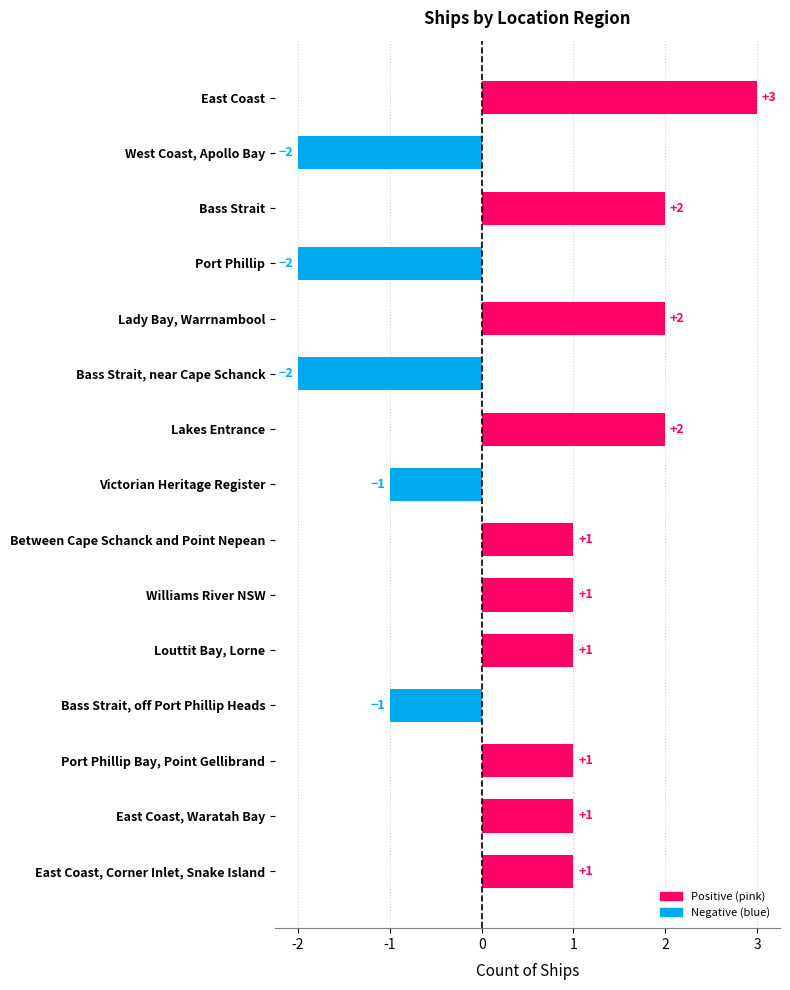

What is the difference between the maximum and minimum values?

5